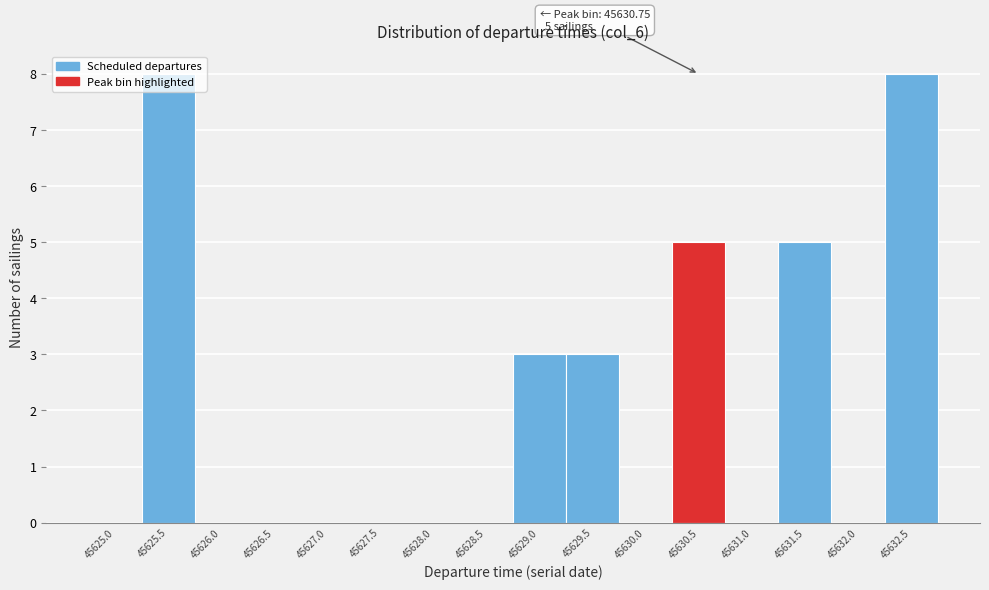

What is the sum of all values?

32